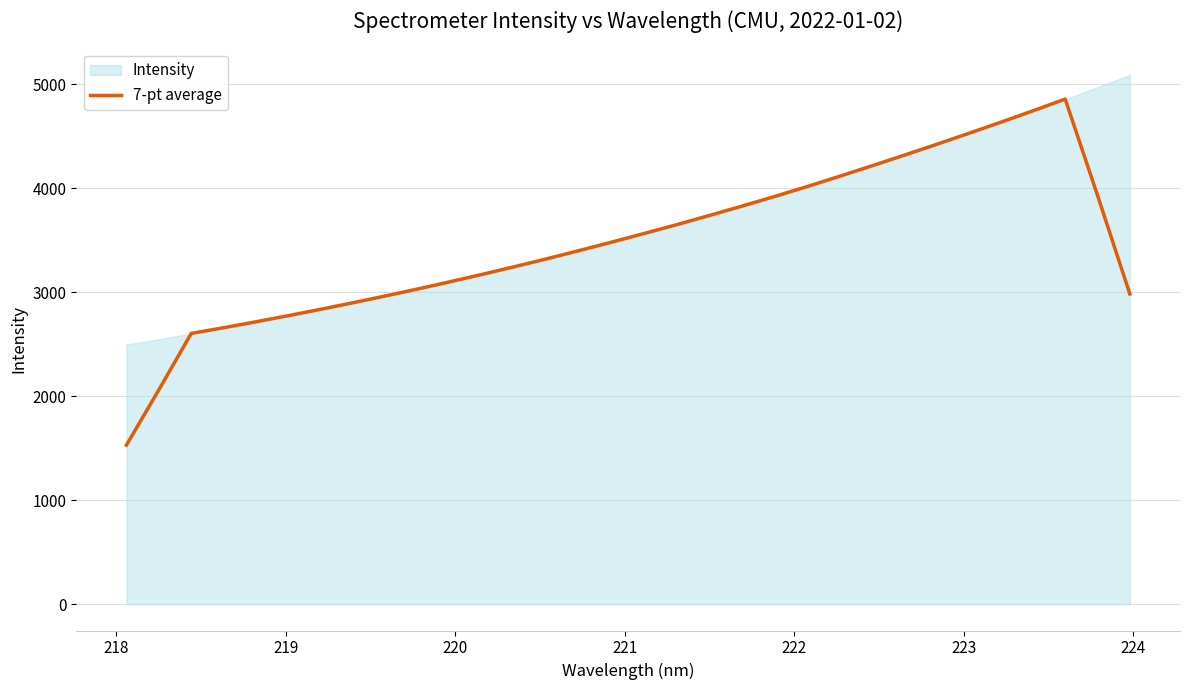

What is the minimum value for 7-pt average?

1529.4